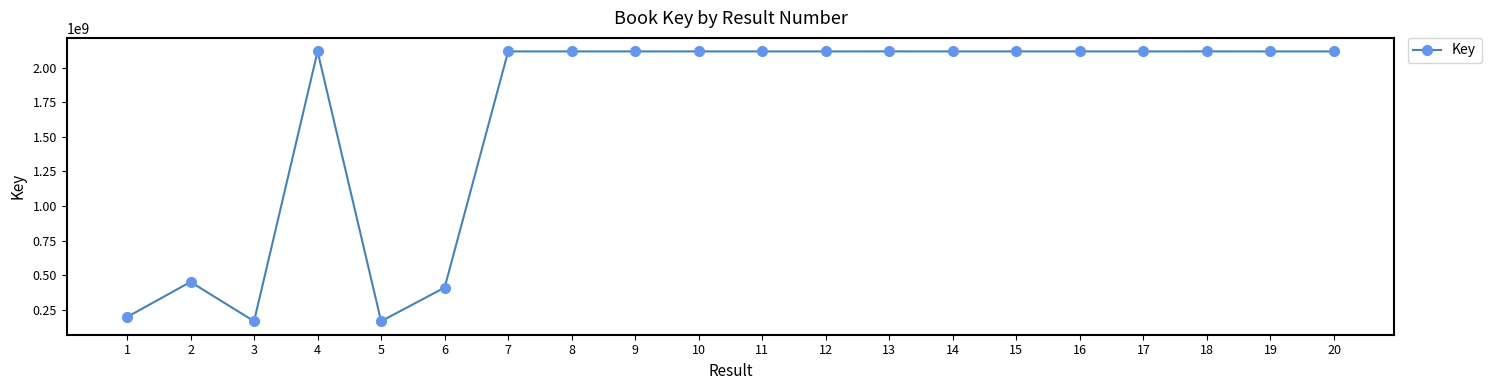

True or false: the data shows 252092335 at 6.

False